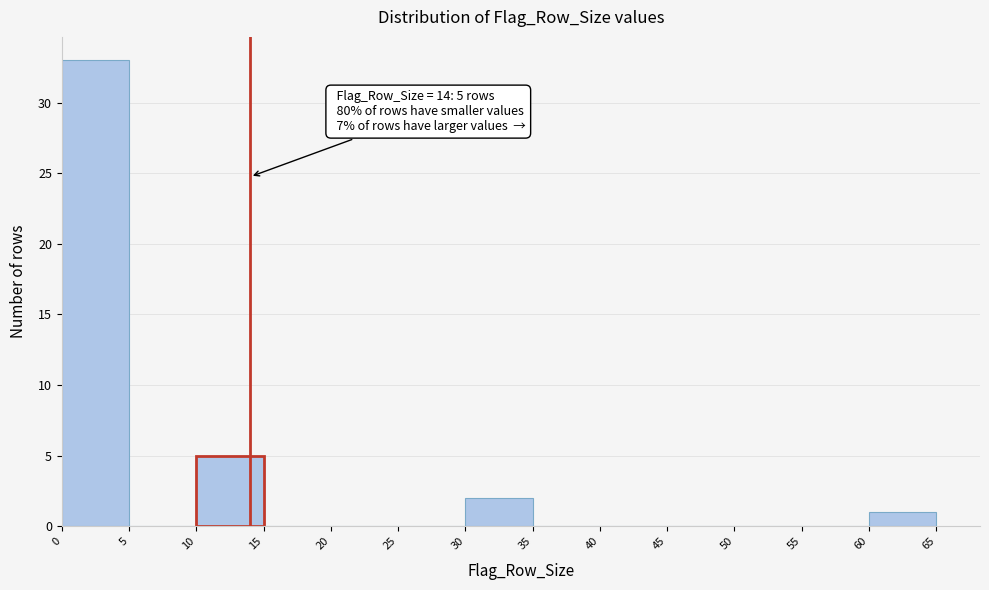

Over which range of the x-axis is the bar tallest?

0 to 5